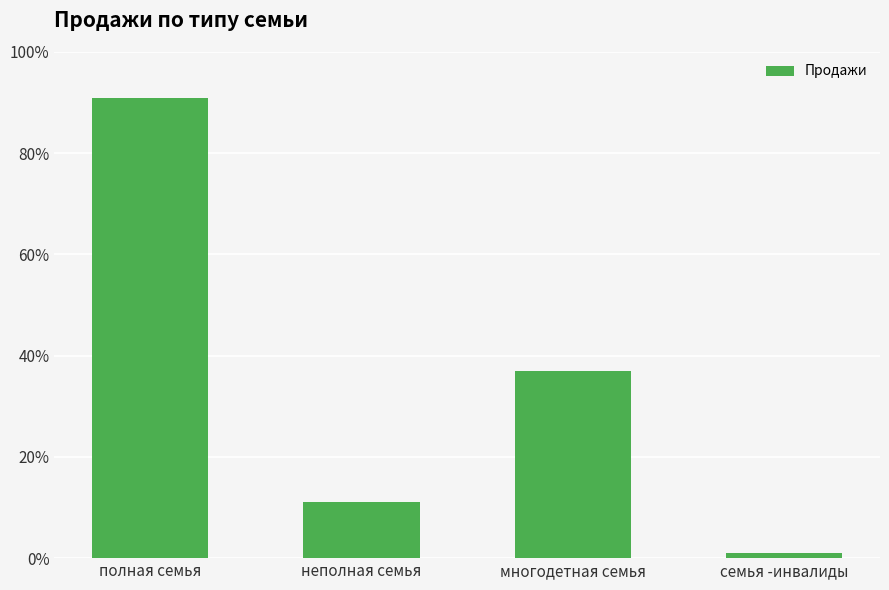

What is the approximate value at многодетная семья?

0.4